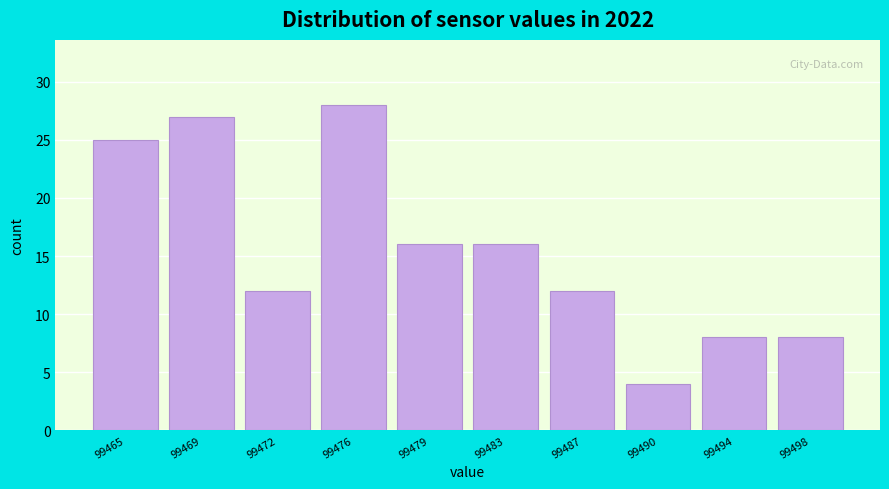

Reading right to left, list all the values displayed in this chart.

8	8	4	12	16	16	28	12	27	25